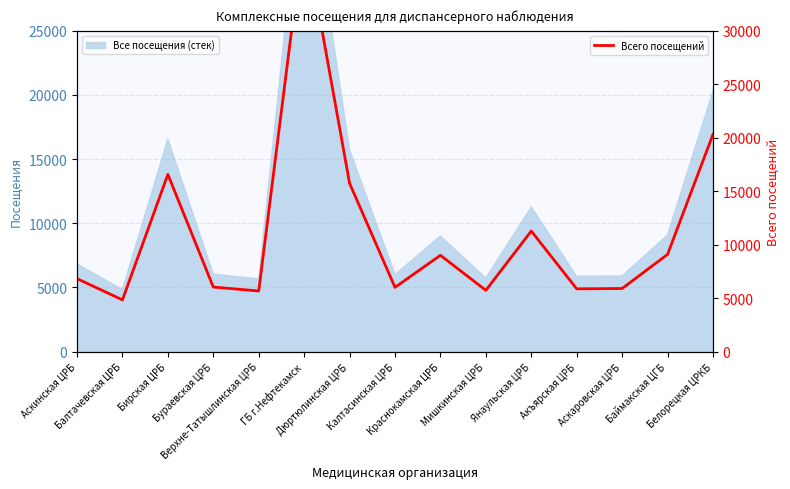

What is the greatest value displayed?

39345